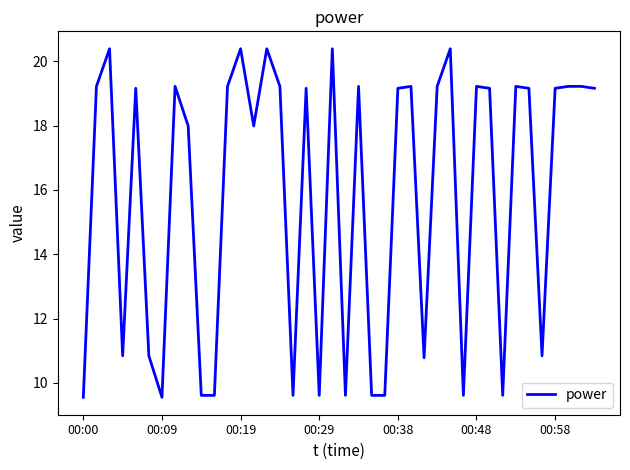

What is the smallest value displayed?

9.6